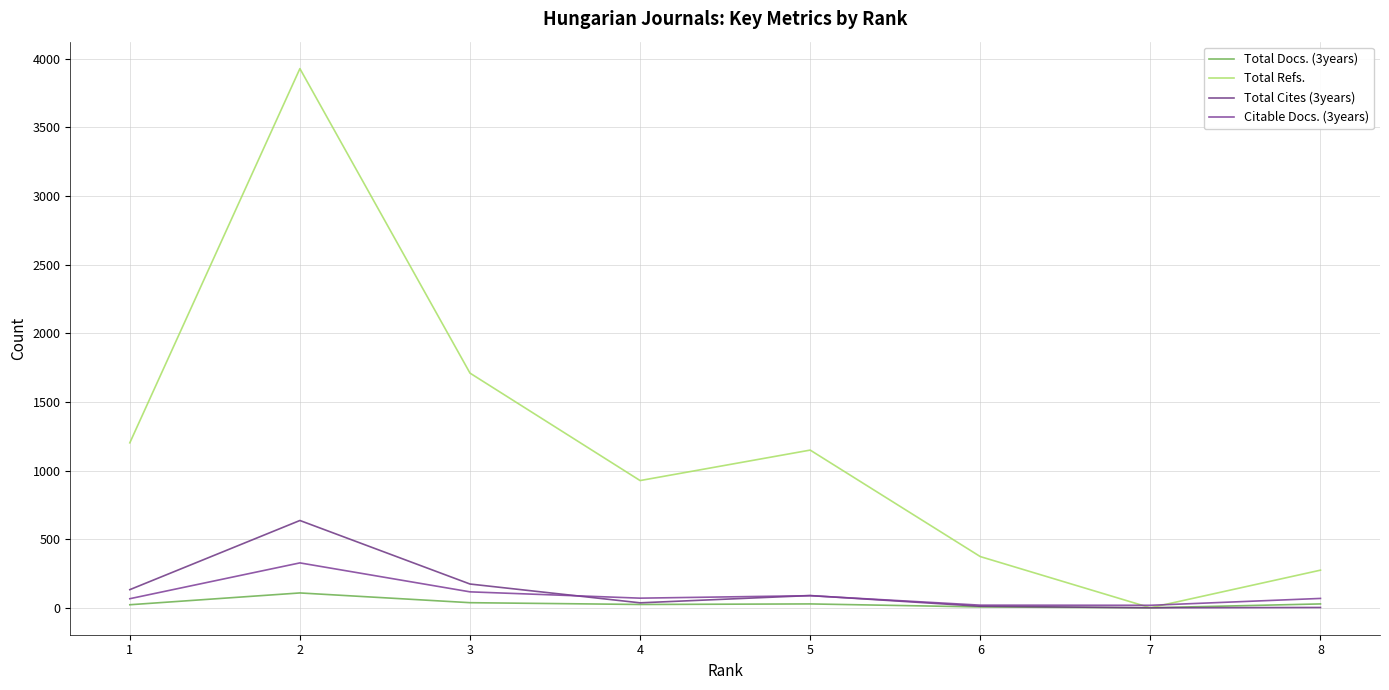

What are all the series names shown in the legend?

Total Docs. (3years), Total Refs., Total Cites (3years), Citable Docs. (3years)